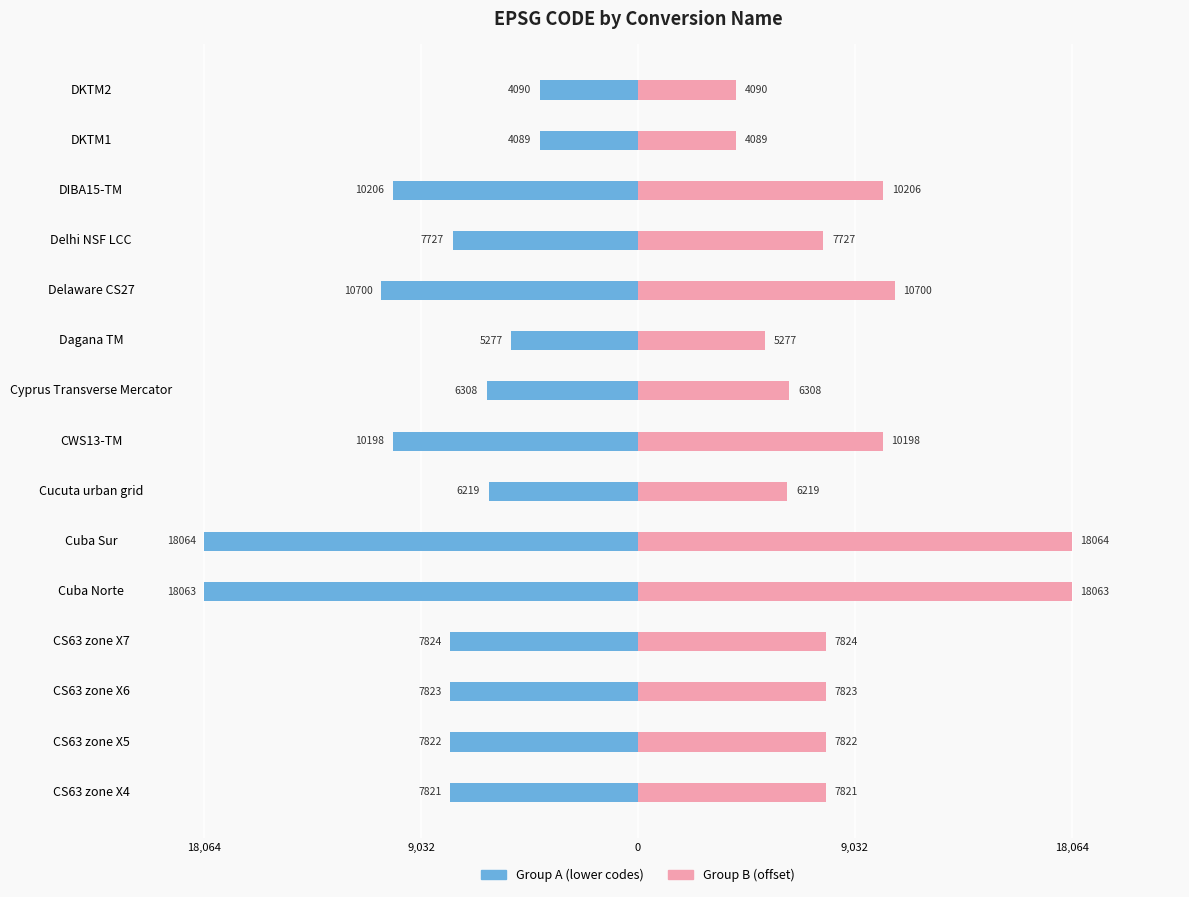

What is the average value of the Group A (lower codes) series?

-8815